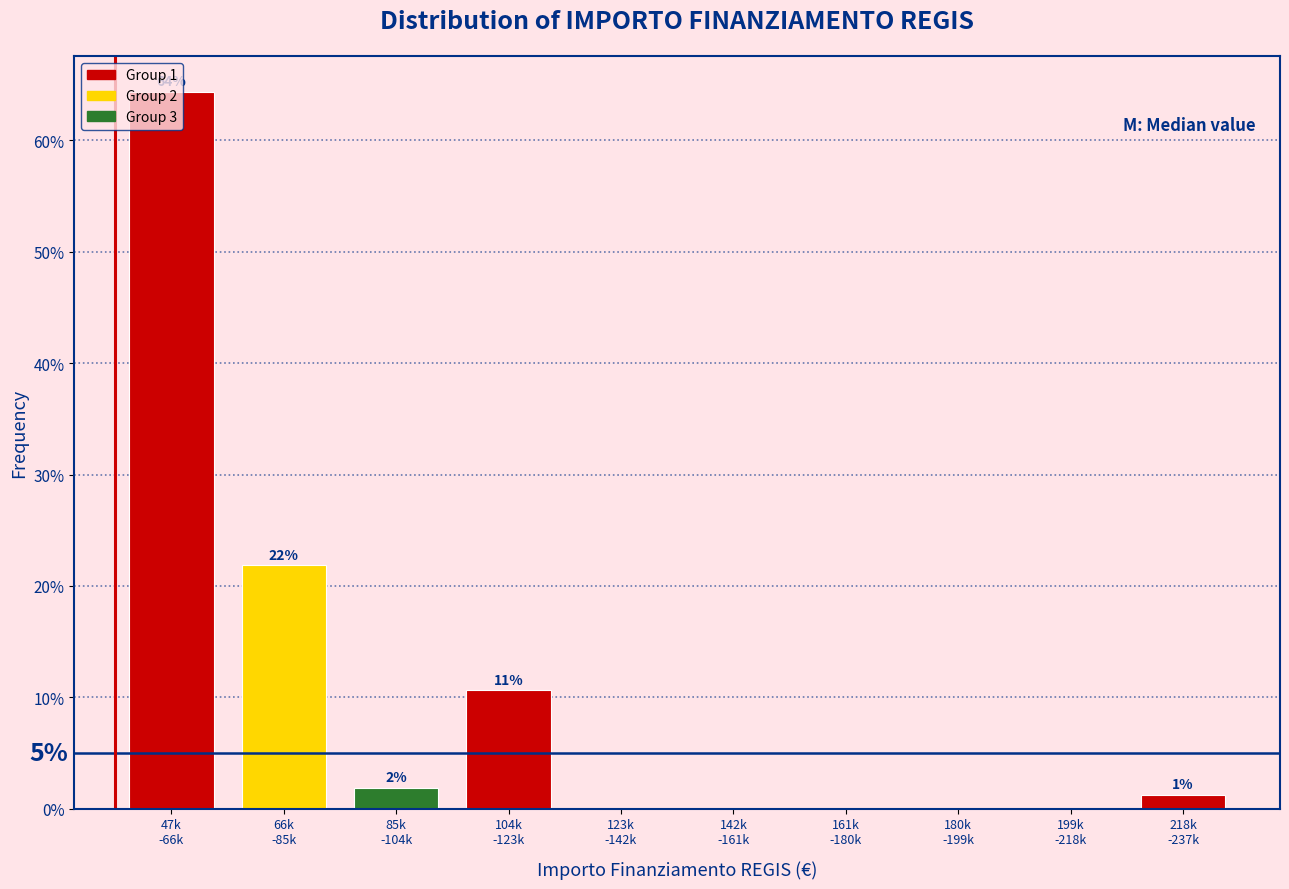

Are the bars horizontal?

No